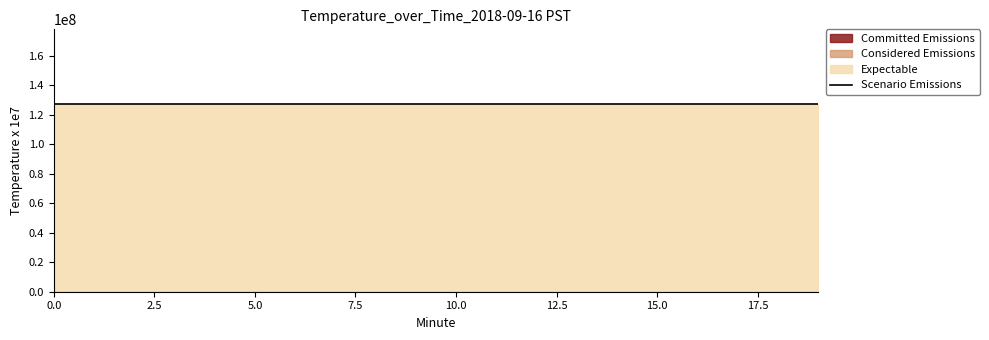

Is the value of Committed Emissions at 9 greater than the value of Expectable at 6?

No